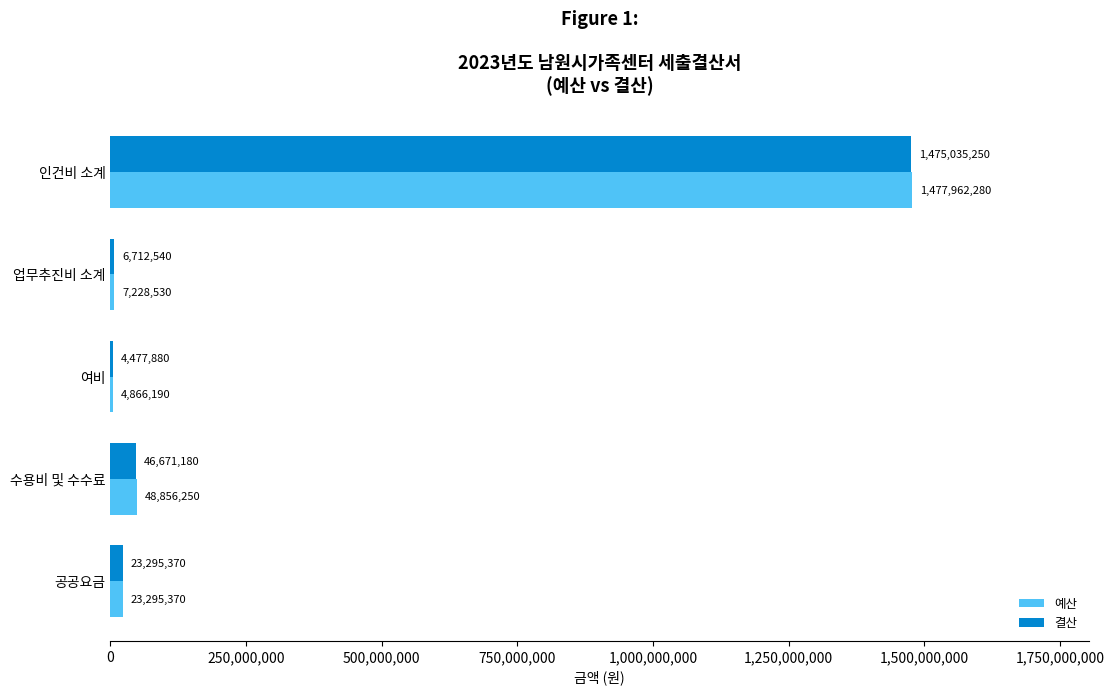

What is the sum of all 결산 values?

1556192220